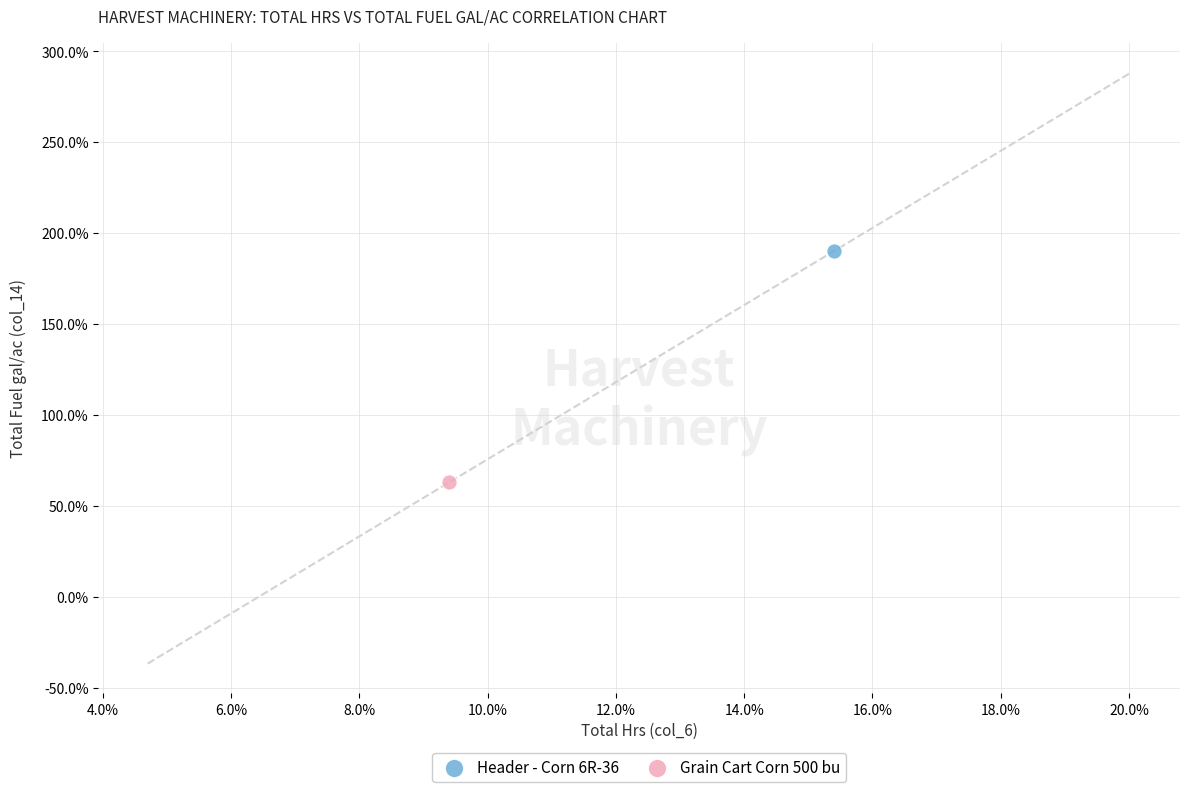

What are all the series names shown in the legend?

Header - Corn 6R-36, Grain Cart Corn 500 bu